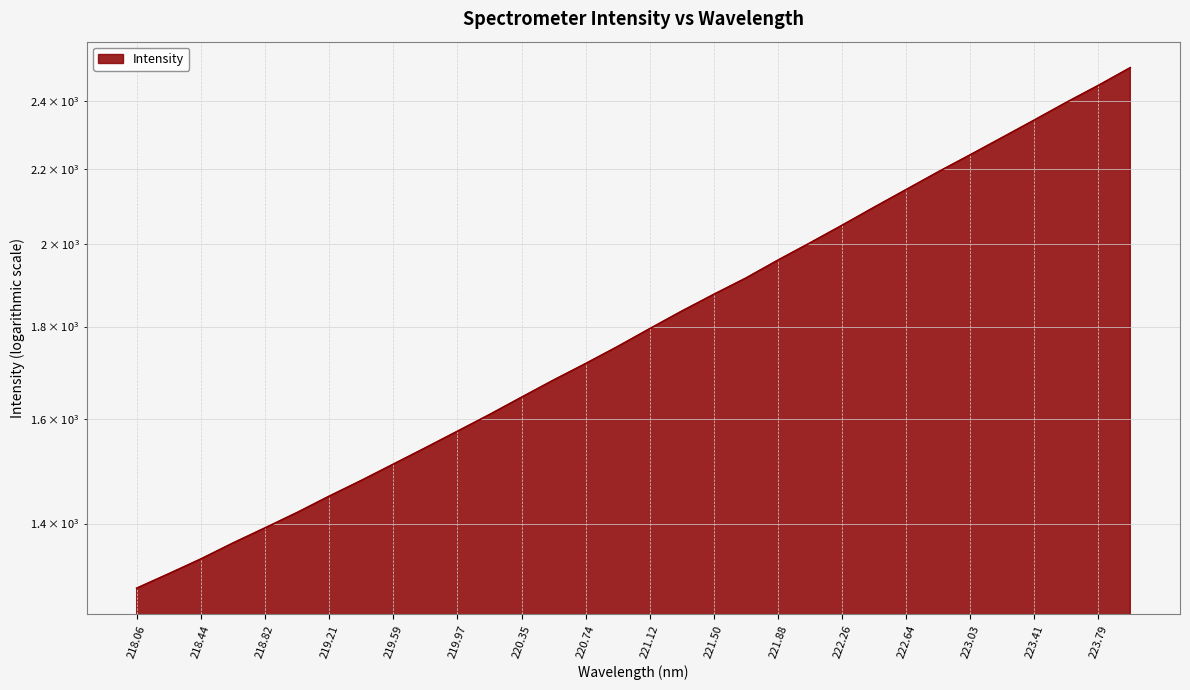

List the labels in order of value, largest first.

223.9802, 223.7895, 223.5987, 223.408, 223.2172, 223.0264, 222.8355, 222.6447, 222.4538, 222.263, 222.0721, 221.8812, 221.6902, 221.4993, 221.3083, 221.1174, 220.9264, 220.7354, 220.5444, 220.3533, 220.1623, 219.9712, 219.7801, 219.589, 219.3979, 219.2067, 219.0156, 218.8244, 218.6332, 218.442, 218.2508, 218.0596